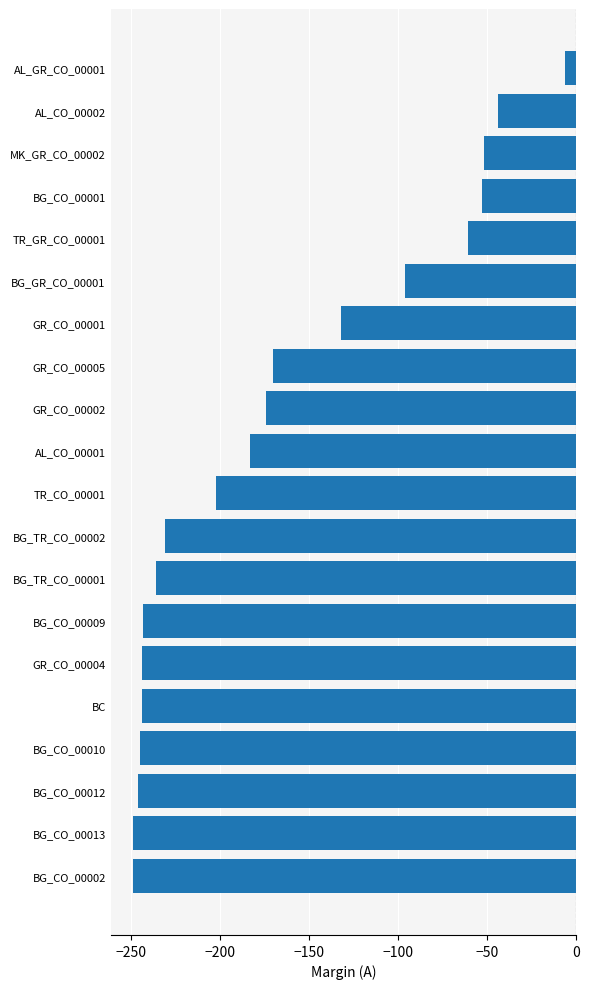

What is the greatest value displayed?

-6